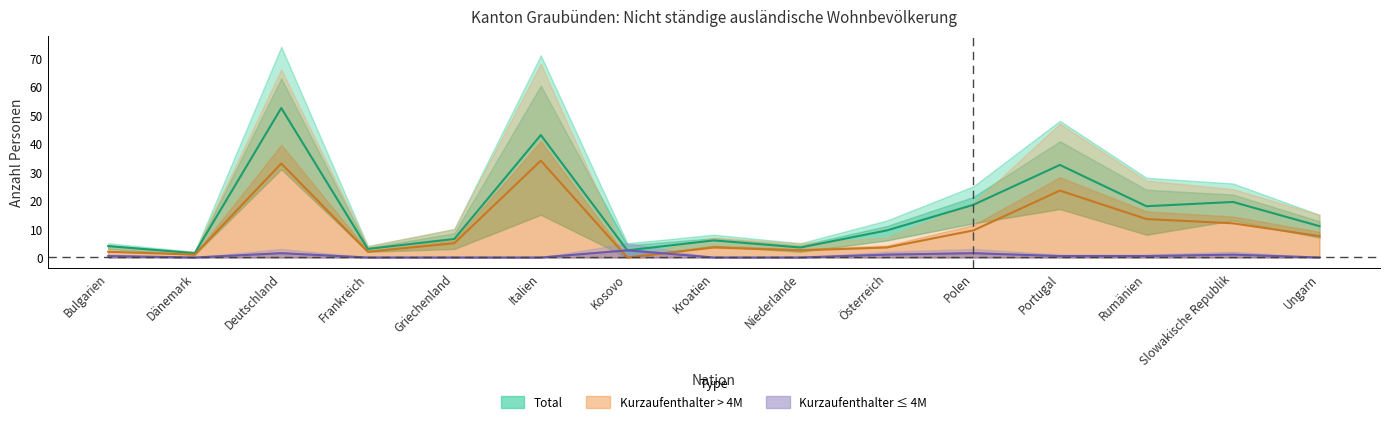

At how many categories does at least one series exceed 48?

1